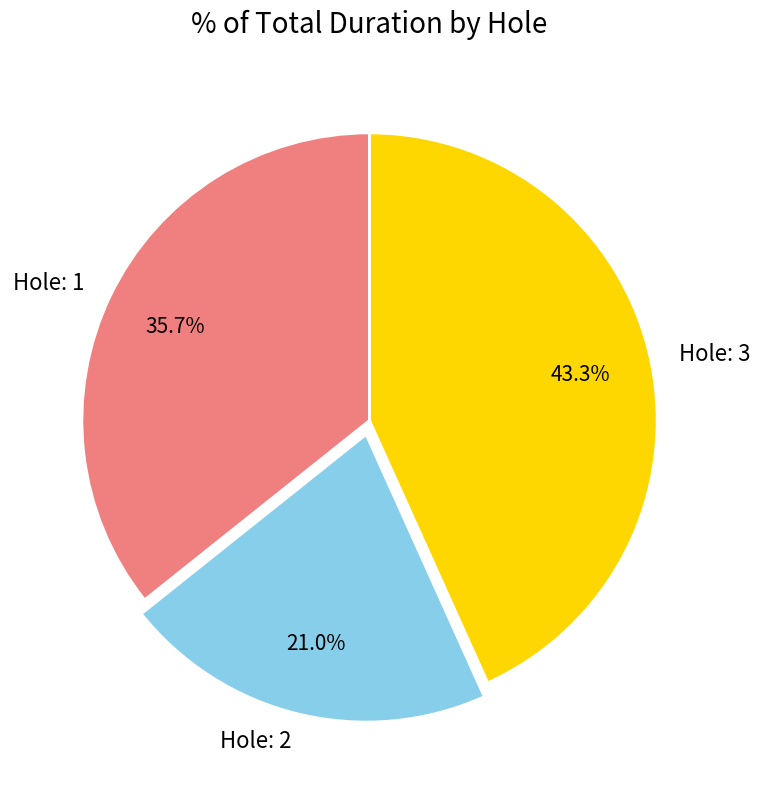

The Hole: 1 slice represents 36% of the pie. True or false?

True